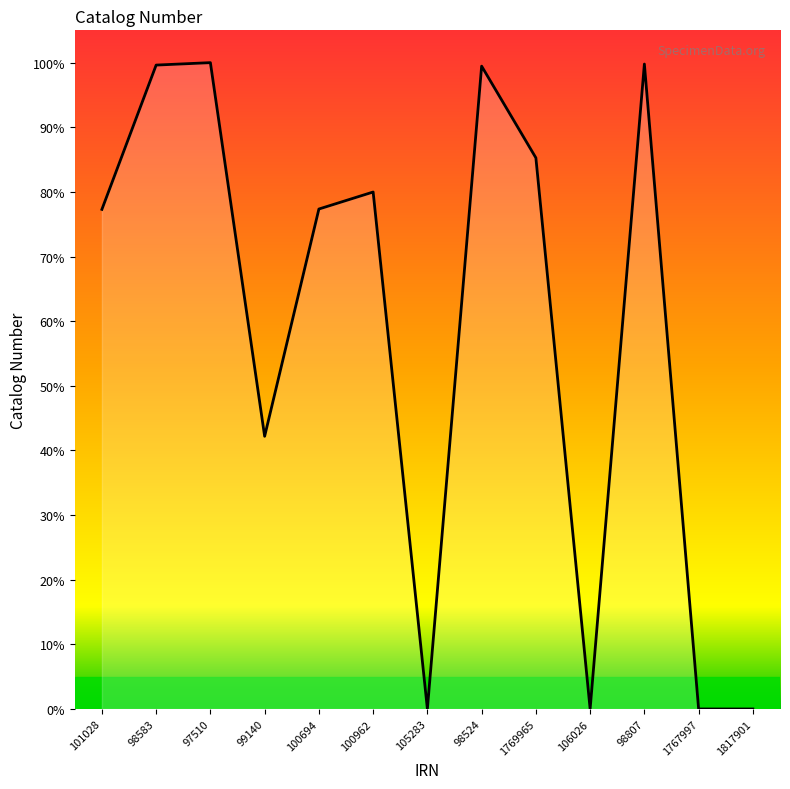

How many interior local peaks (higher than both neighbors) does the data have?

4